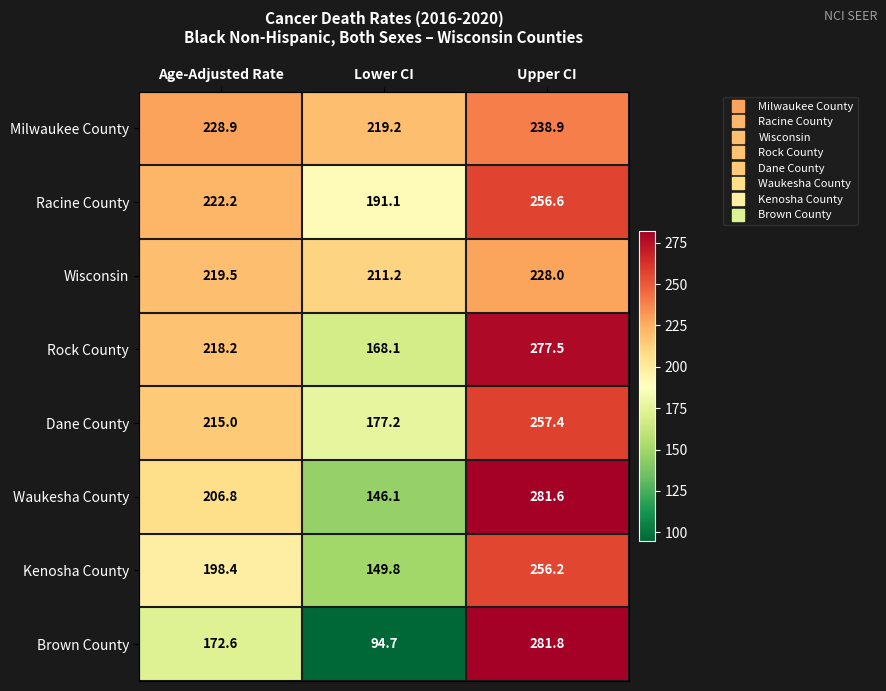

Reading left to right, list all the values displayed in this chart.

Milwaukee County: 228.9	219.2	238.9
Racine County: 222.2	191.1	256.6
Wisconsin: 219.5	211.2	228.0
Rock County: 218.2	168.1	277.5
Dane County: 215.0	177.2	257.4
Waukesha County: 206.8	146.1	281.6
Kenosha County: 198.4	149.8	256.2
Brown County: 172.6	94.7	281.8